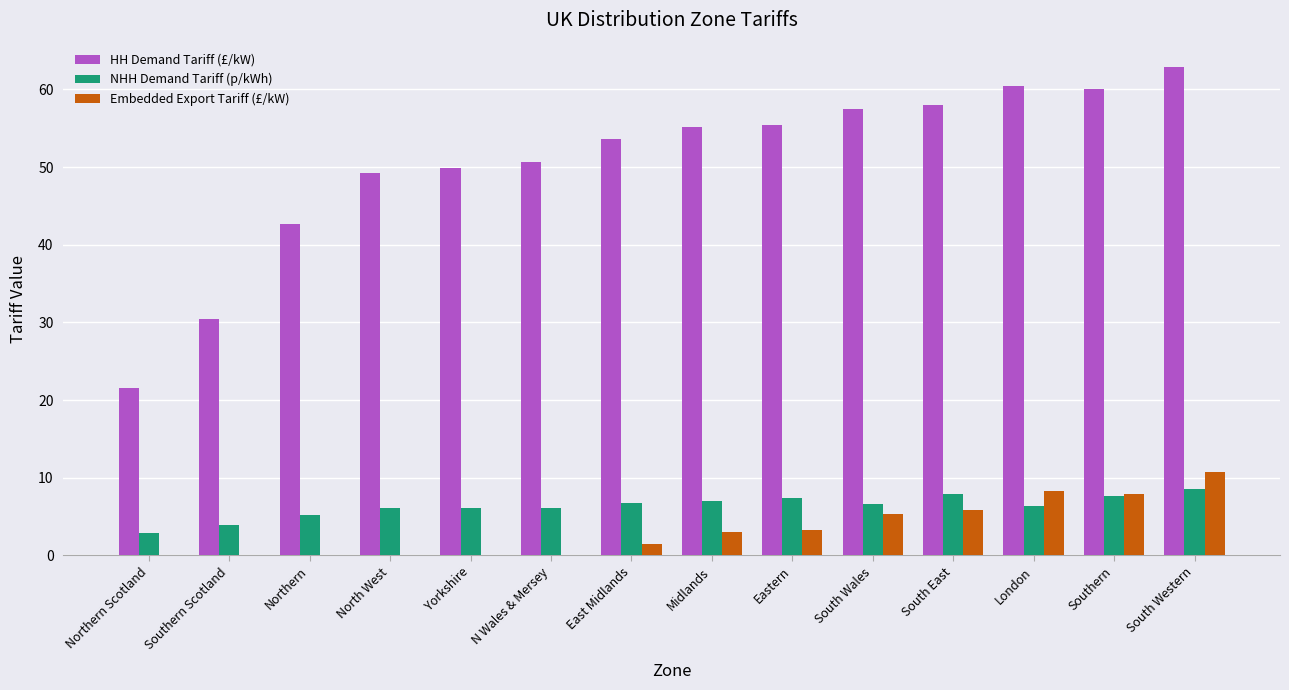

Is the value of NHH Demand Tariff (p/kWh) at Northern greater than the value of Embedded Export Tariff (£/kW) at Yorkshire?

Yes